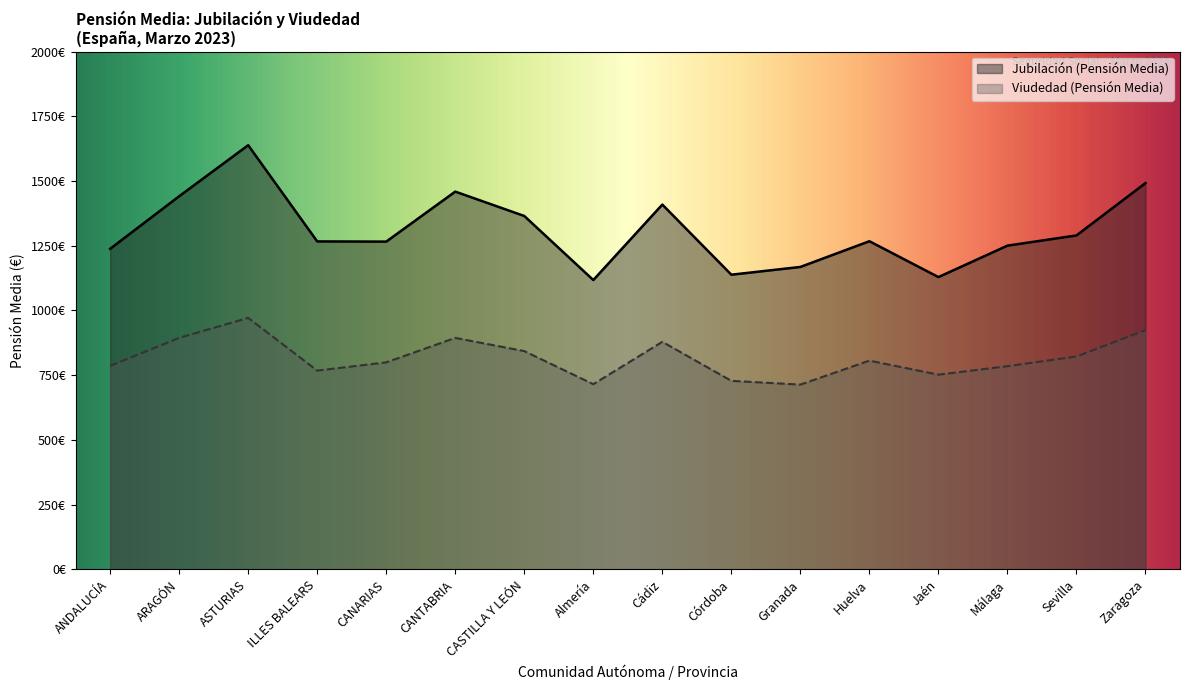

What are all the series names shown in the legend?

Jubilación (Pensión Media), Viudedad (Pensión Media)